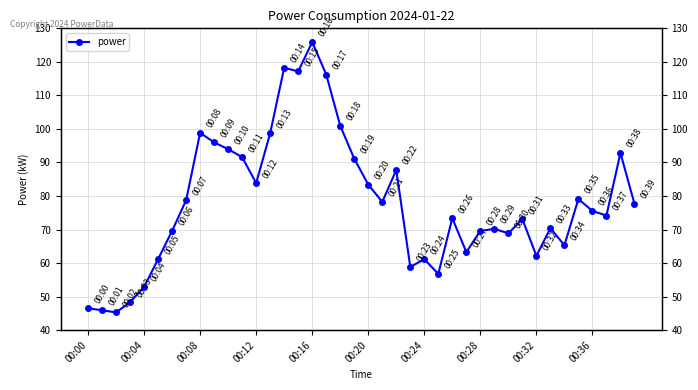

What is the label of the 24th point from the left?

23